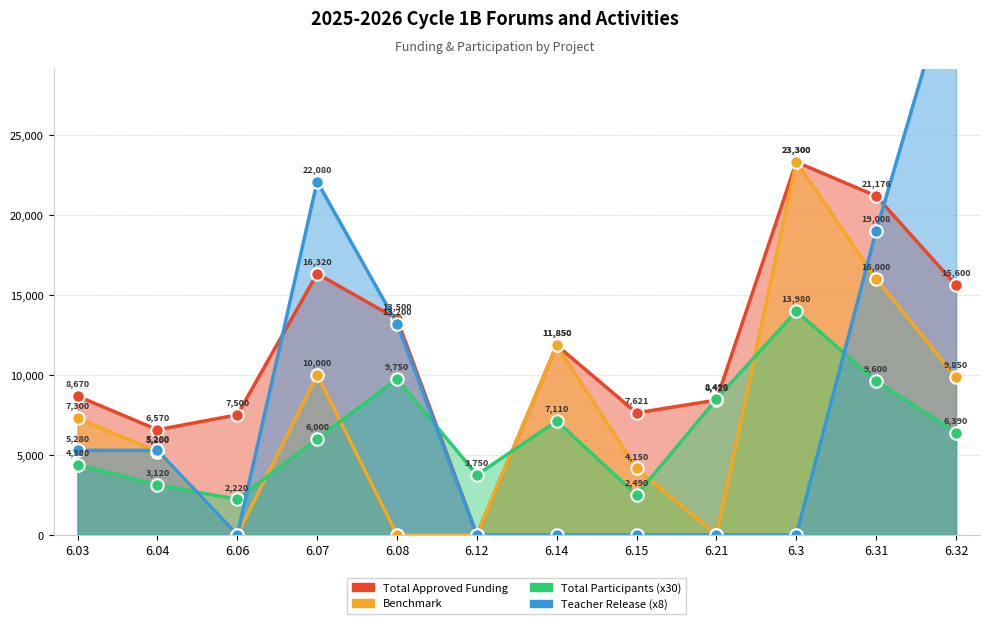

What is the sum of all Total Participants values?

77280